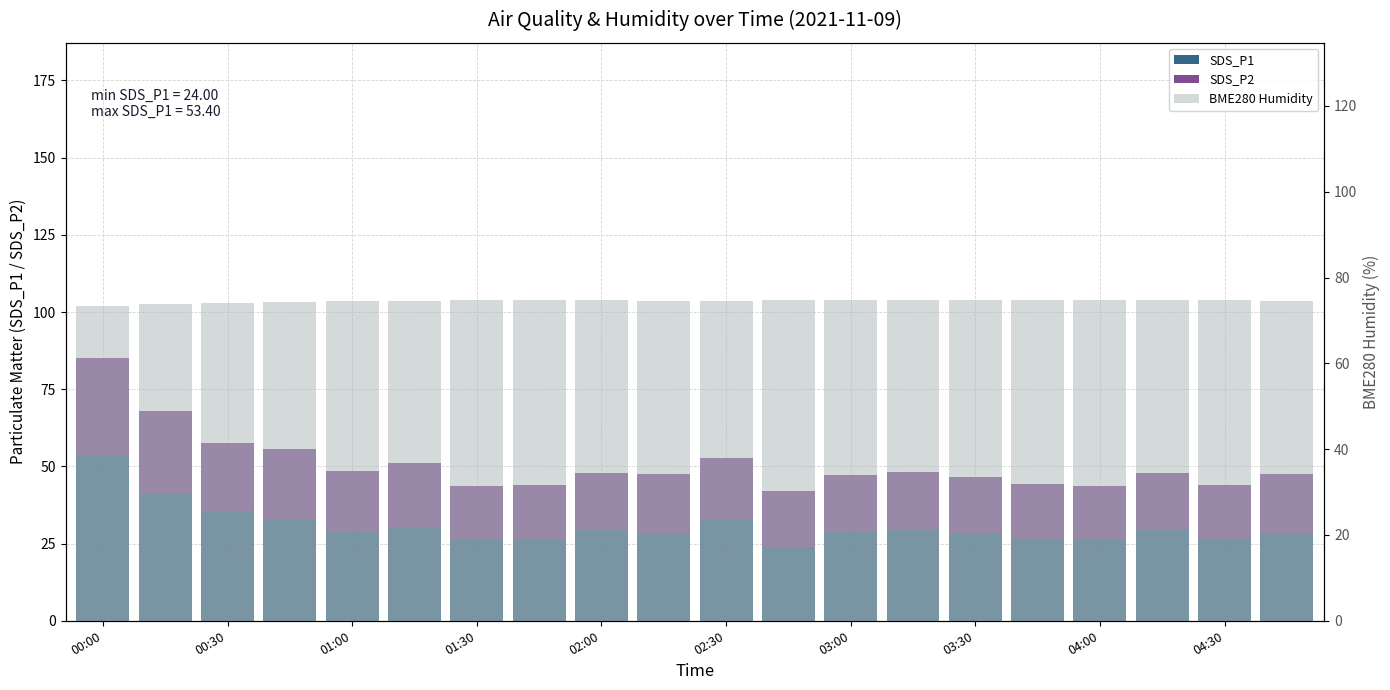

Count the number of data series in this chart.

3